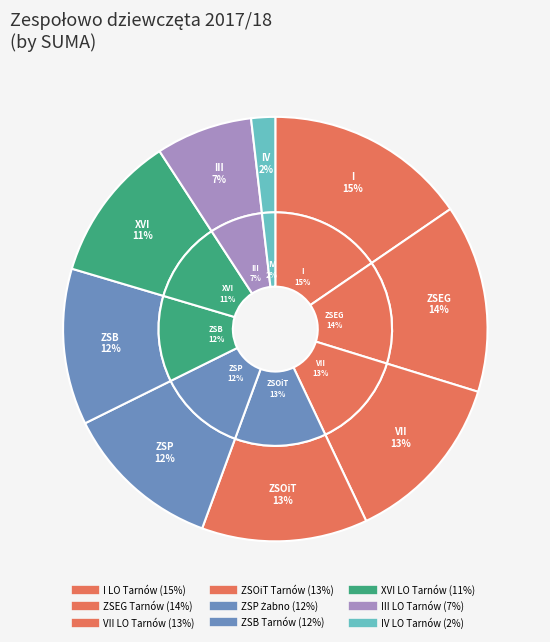

Between XVI LO Tarnów and ZSB Tarnów, which is larger?

ZSB Tarnów